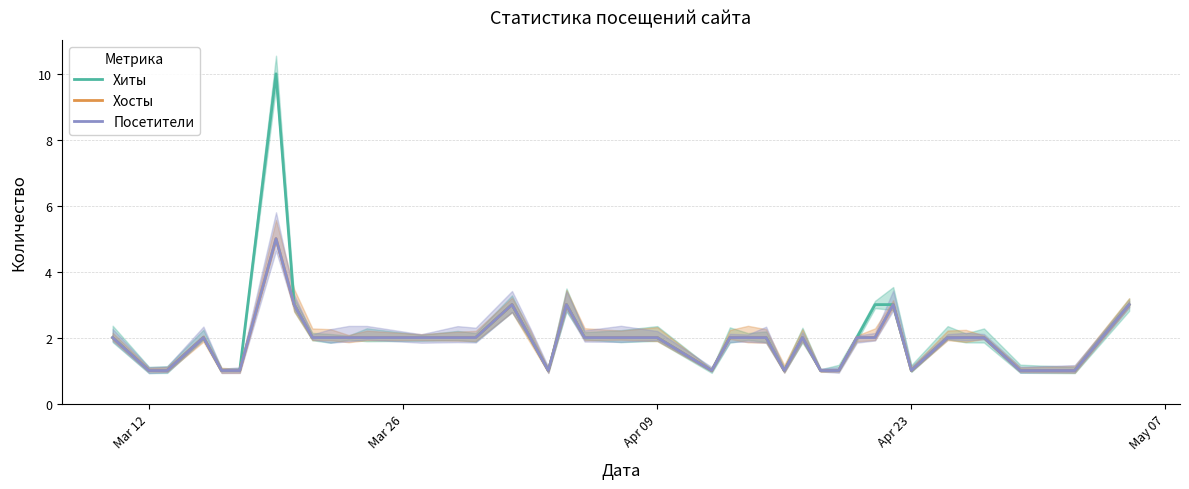

Where does the Хиты series first go above 2?

6